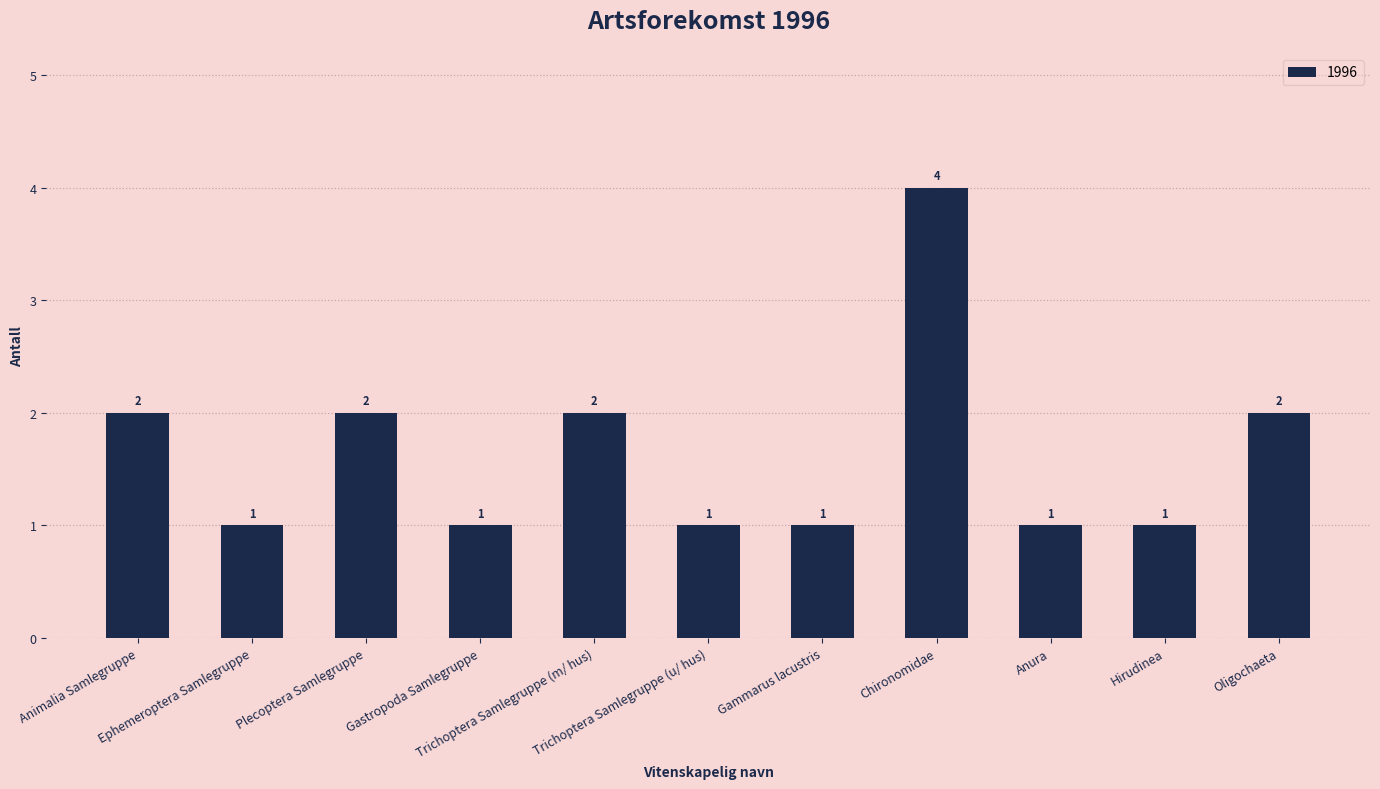

What is the maximum value shown in the chart?

4